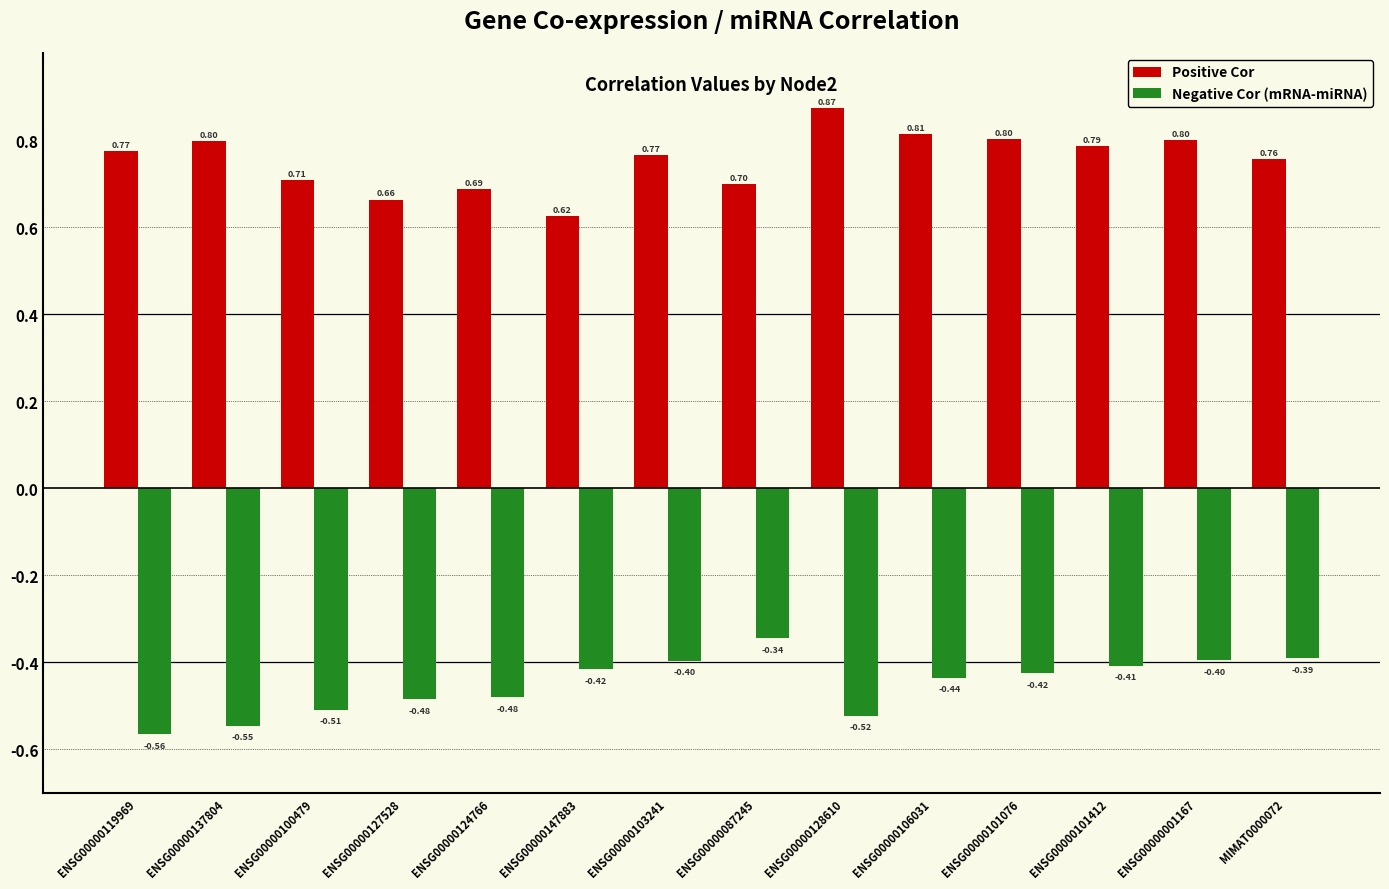

What is the label of the 4th bar from the right?

ENSG00000101076